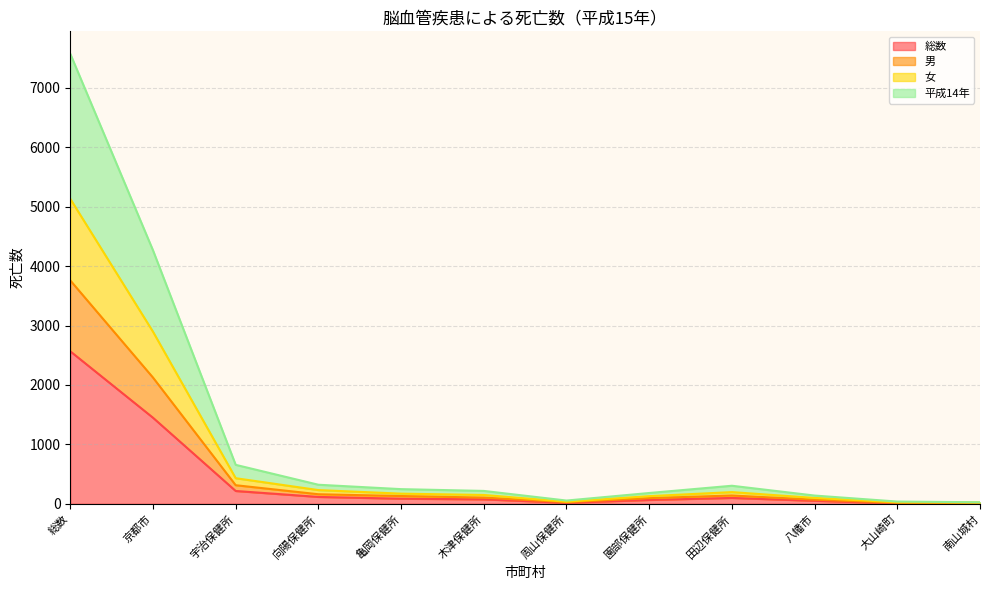

True or false: 総数 and 女 intersect in this chart.

False